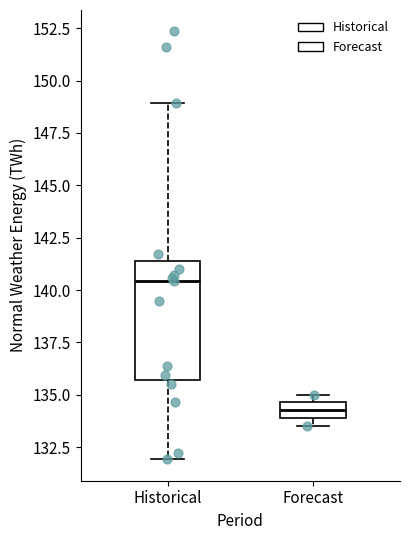

Reading left to right, transcribe this box plot: for each box, give where its median line is, the range the box spans, and where its two whiskers end, as read against the y-axis. The values are not printed on the chart, so give them approximately, as read against the axis.

Historical: median 140.5, box 135.5 to 141.5, whiskers 132.0 to 149.0
Forecast: median 134.5 (inside the box), box 134.0 to 134.5, whiskers 133.5 to 135.0